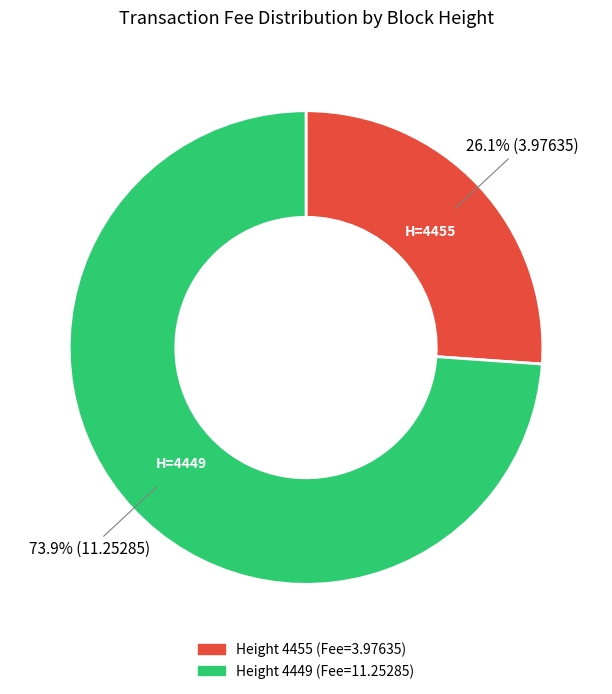

Is there a majority slice in this chart?

Yes